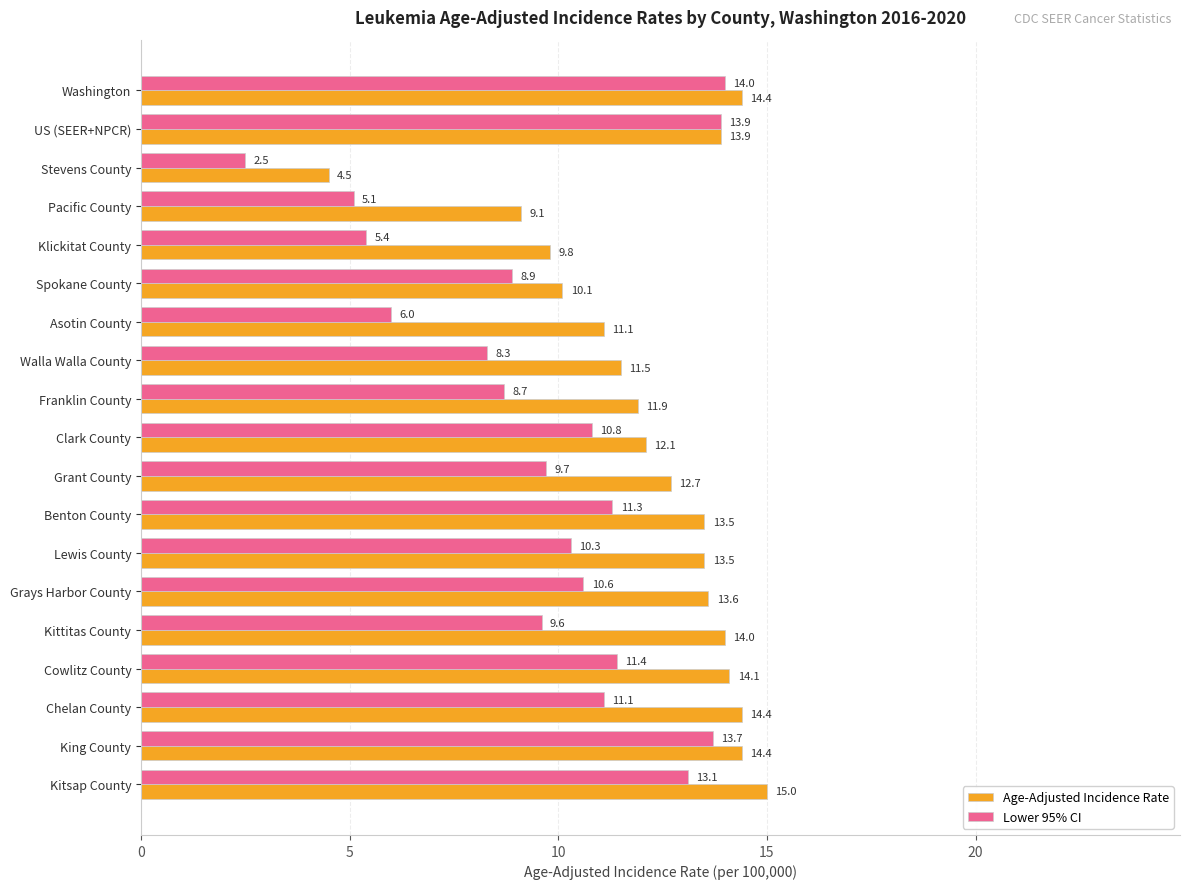

What is the sum of the Age-Adjusted Incidence Rate values at Benton County and Kitsap County?

28.5